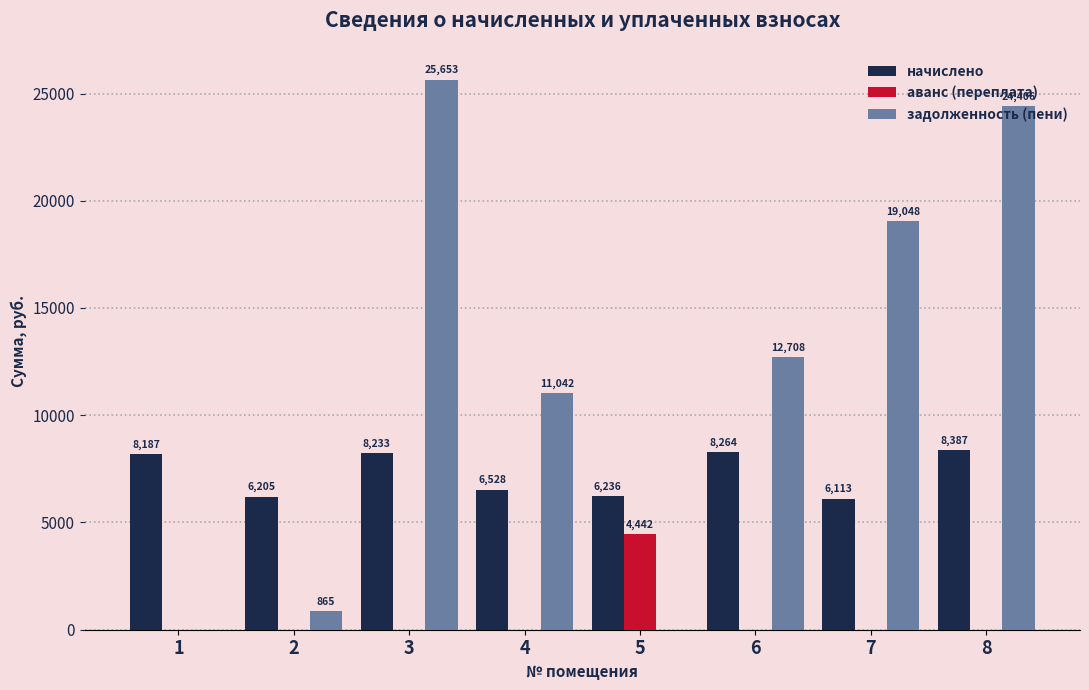

What is the sum of all начислено values?

58153.0